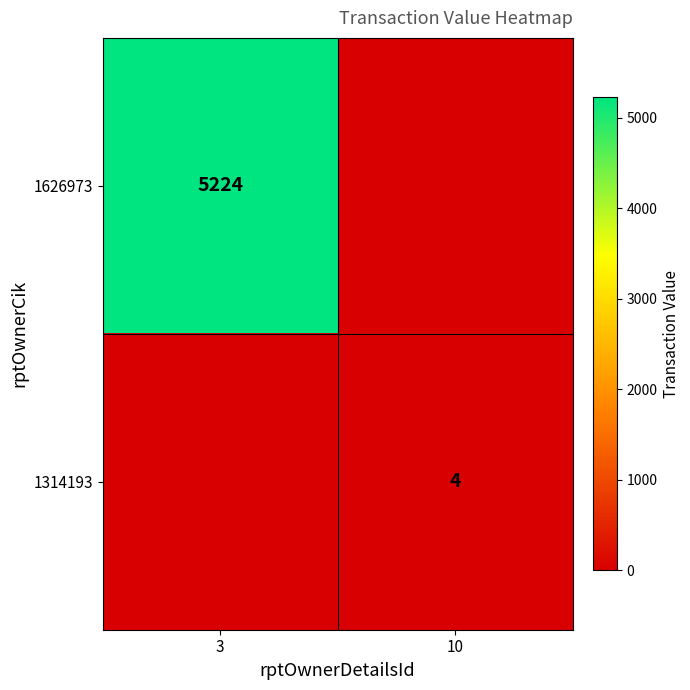

What is the average value of the 1314193 series?

2